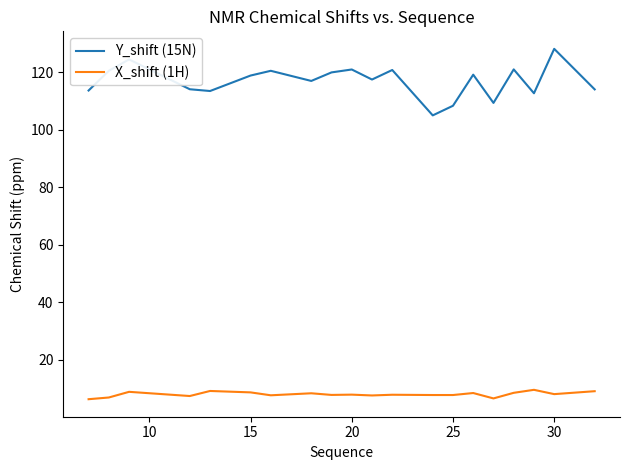

Which series has the widest spread of values?

Y_shift (15N)